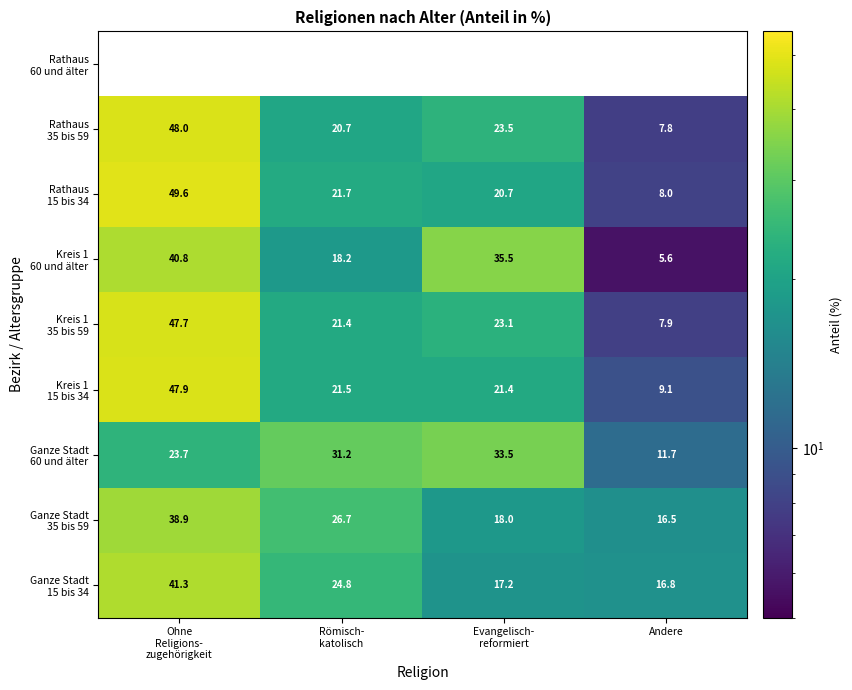

How many data points does each series have?

4